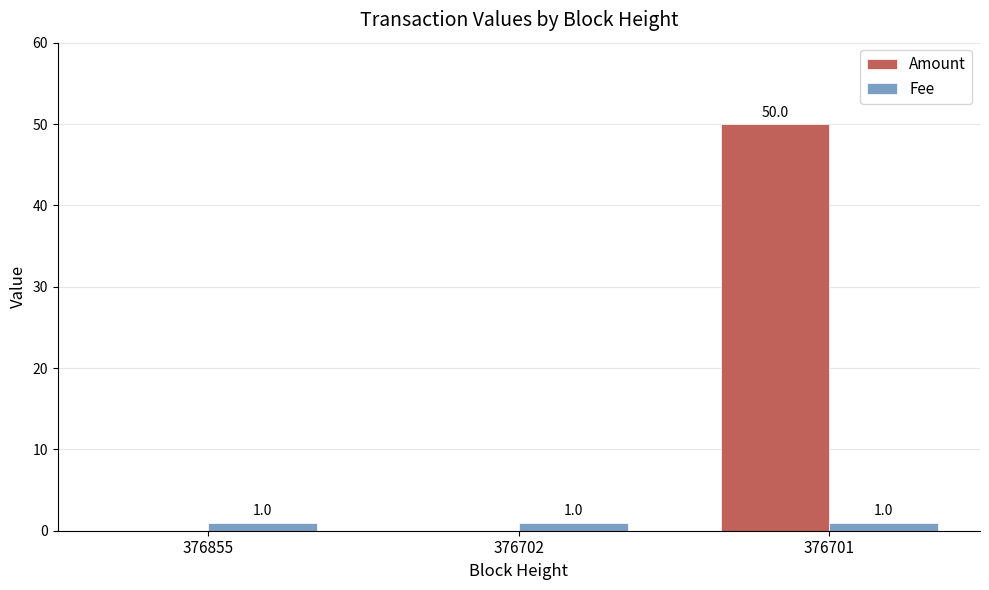

What is the total value across all series at 376701?

51